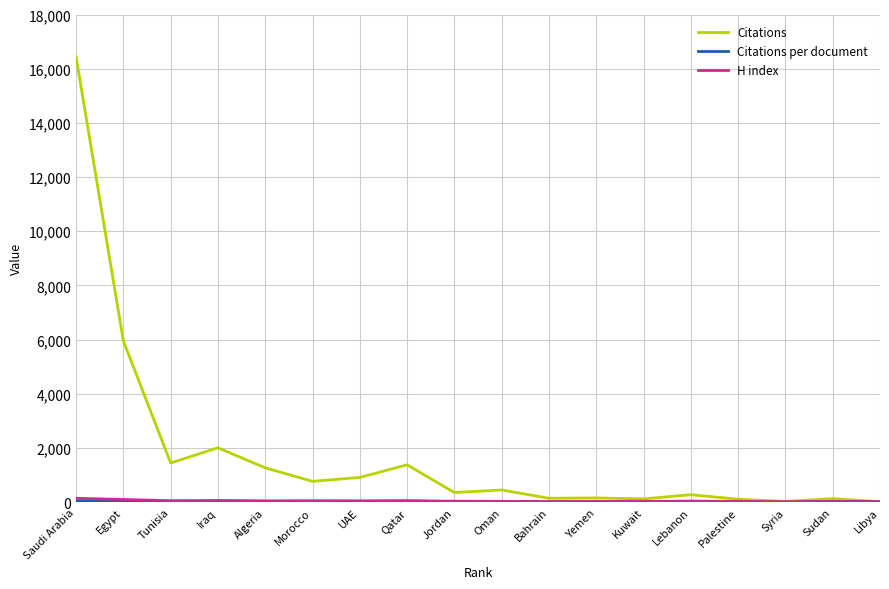

Which series changed the most between Iraq and Oman?

Citations